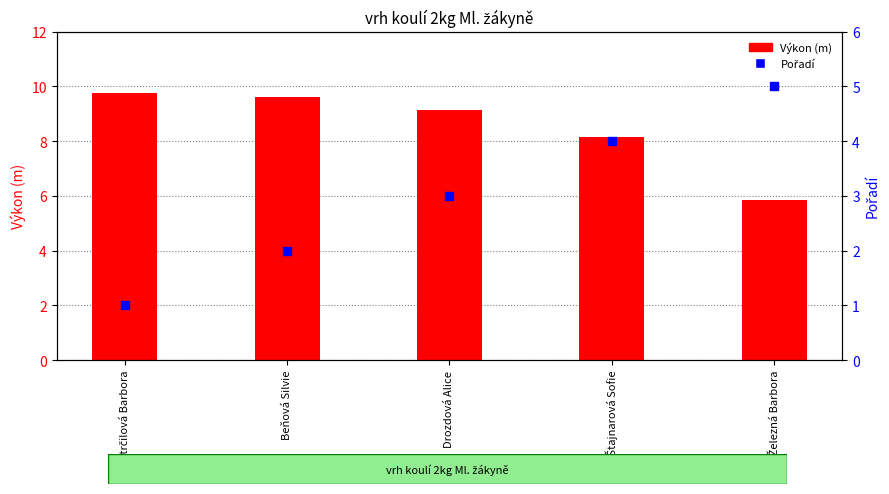

What are all the series names shown in the legend?

Výkon (m), Pořadí